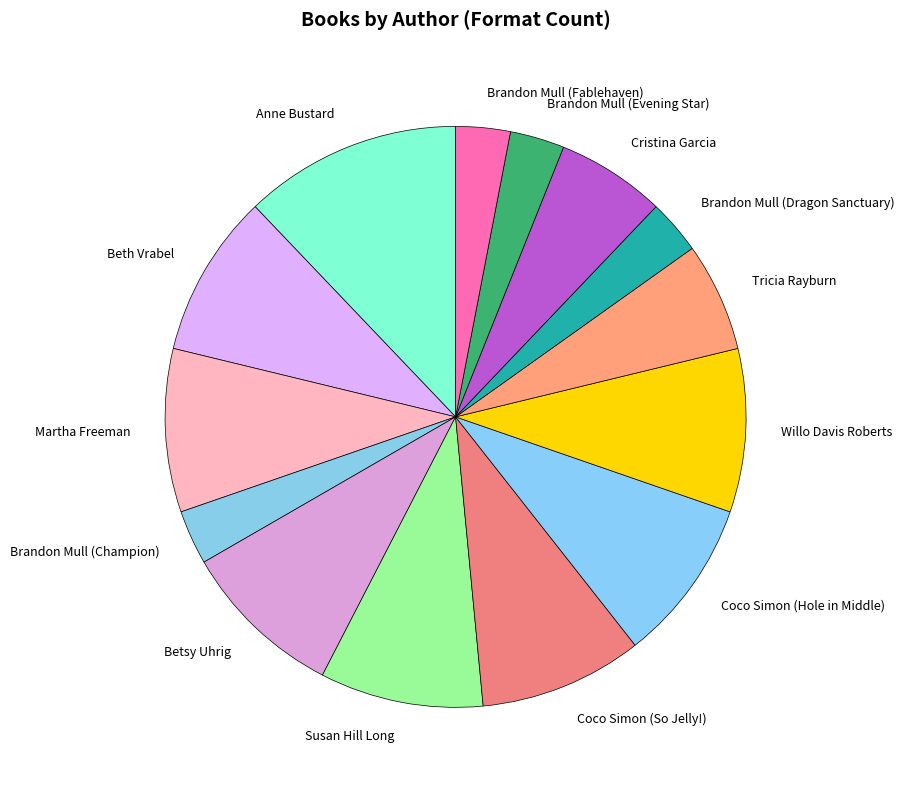

The Tricia Rayburn slice represents 1% of the pie. True or false?

False